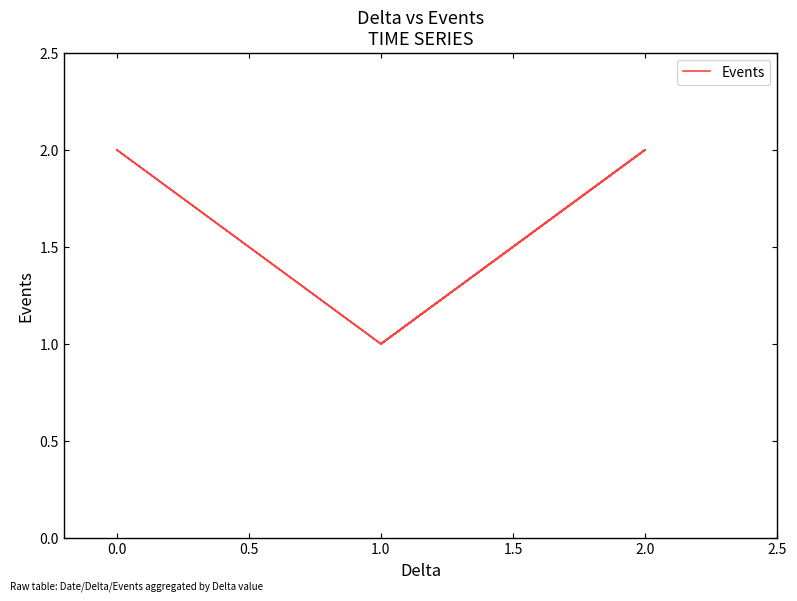

Count the number of data series in this chart.

1